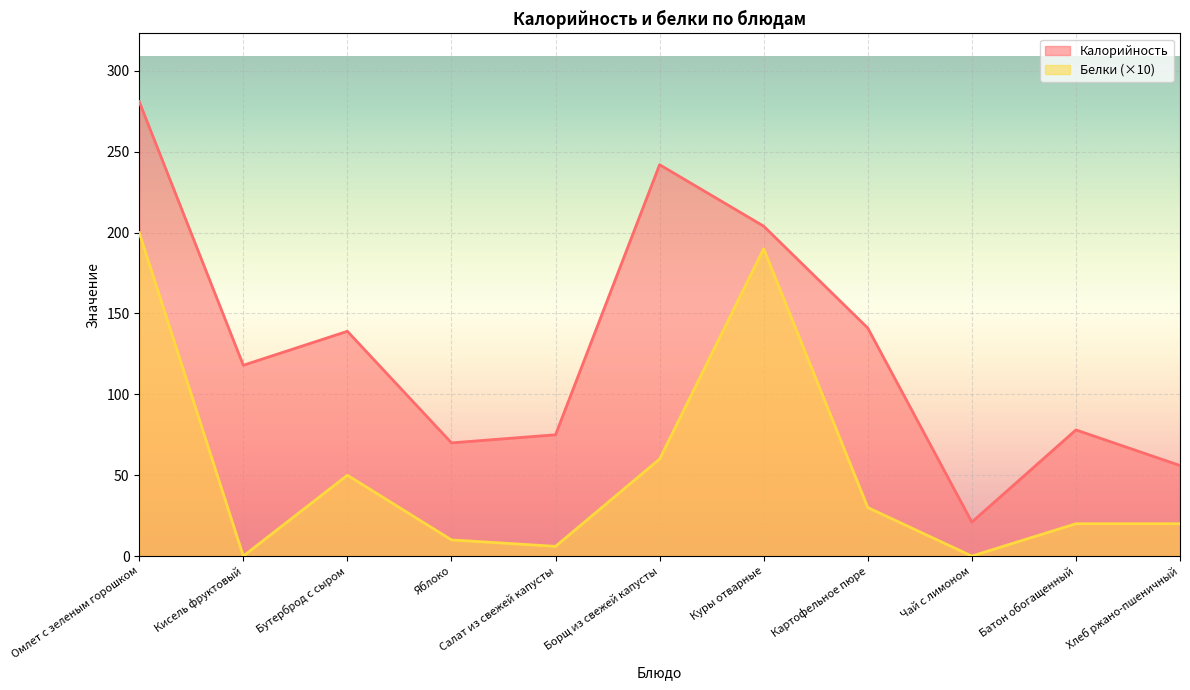

Count the number of categories in the chart.

11